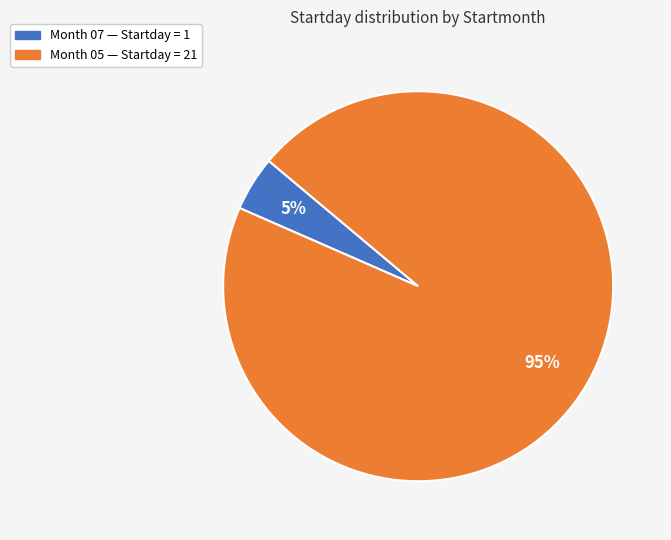

Is the sum of 95% and 5% greater than half?

Yes